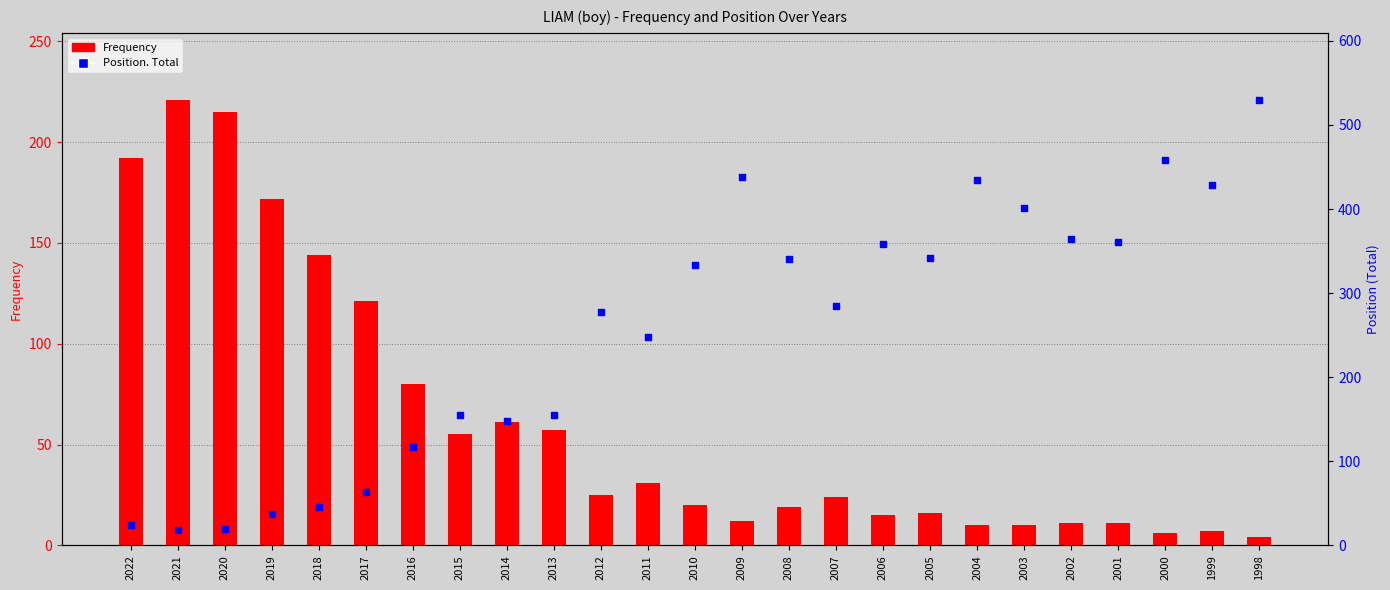

Which series has the widest spread of Y values?

Position. Total